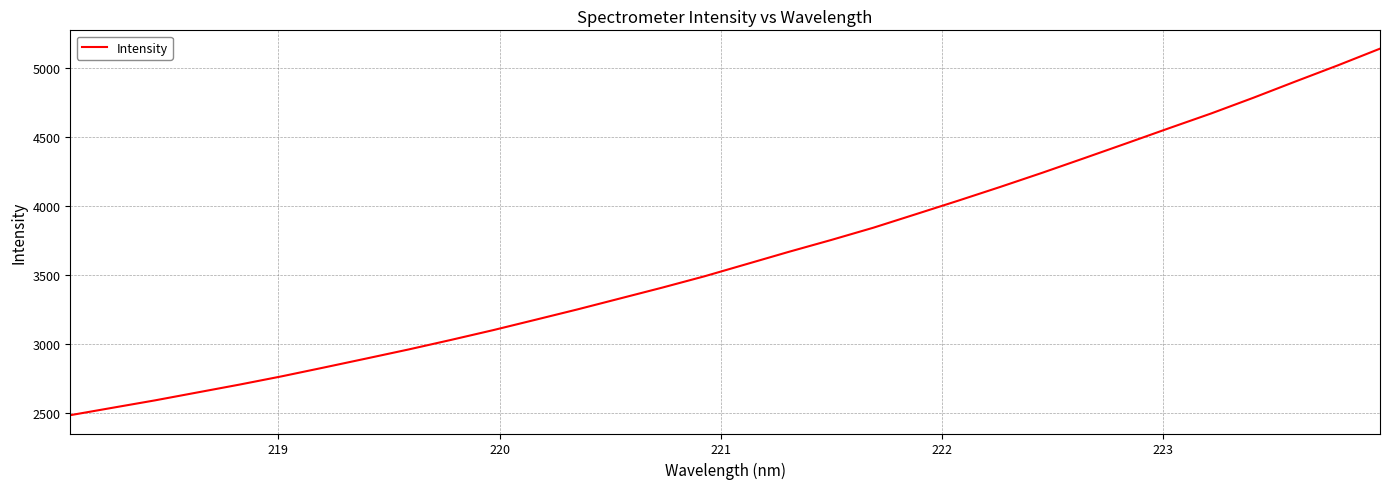

What is the minimum value shown in the chart?

2481.0